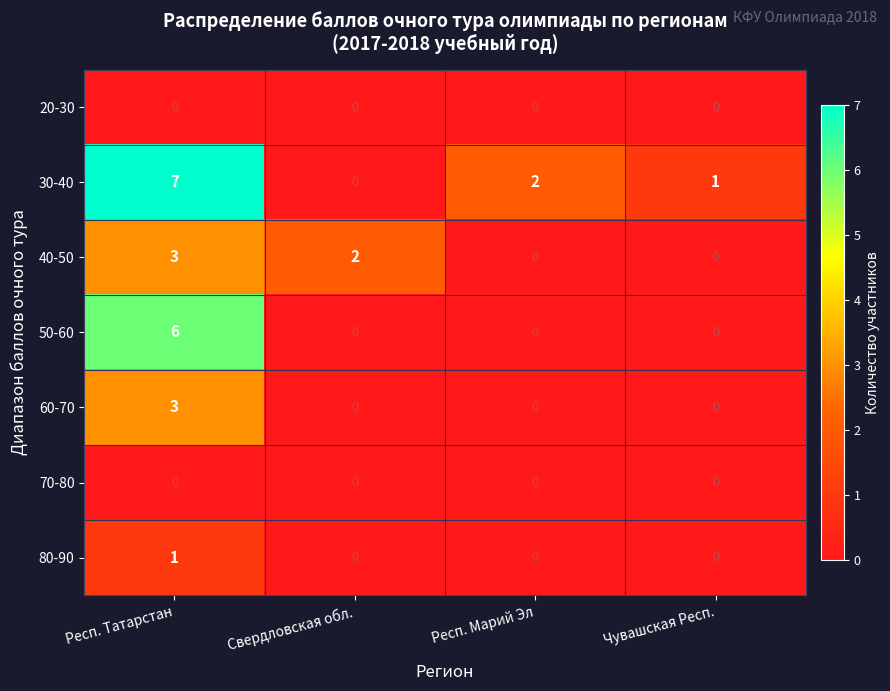

What is the difference between the highest and lowest values at Респ. Татарстан?

7